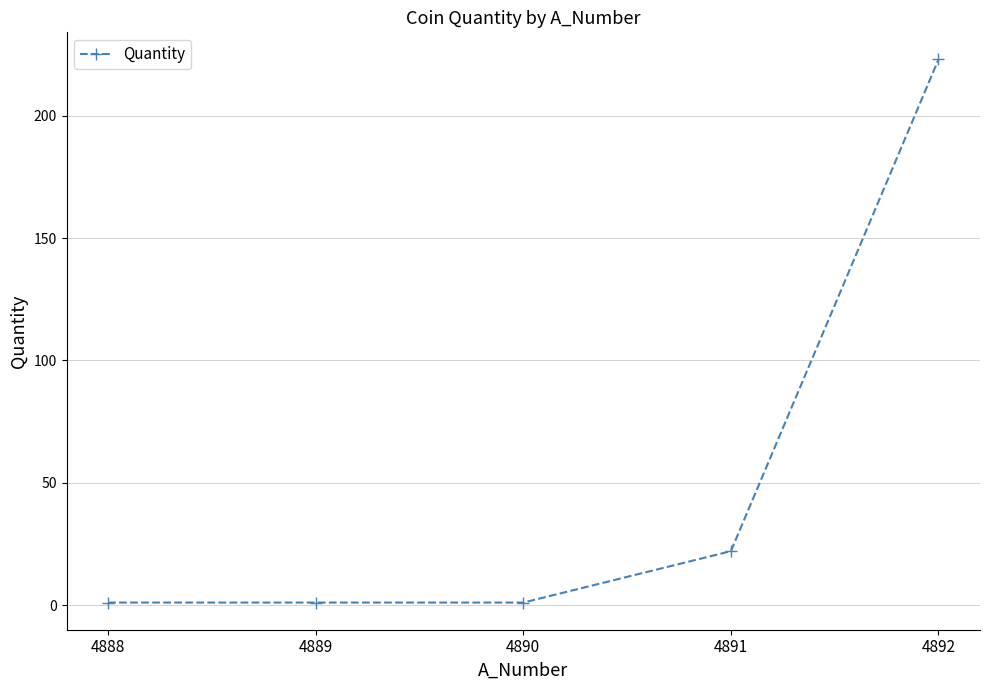

The value at 4891 is 35. True or false?

False